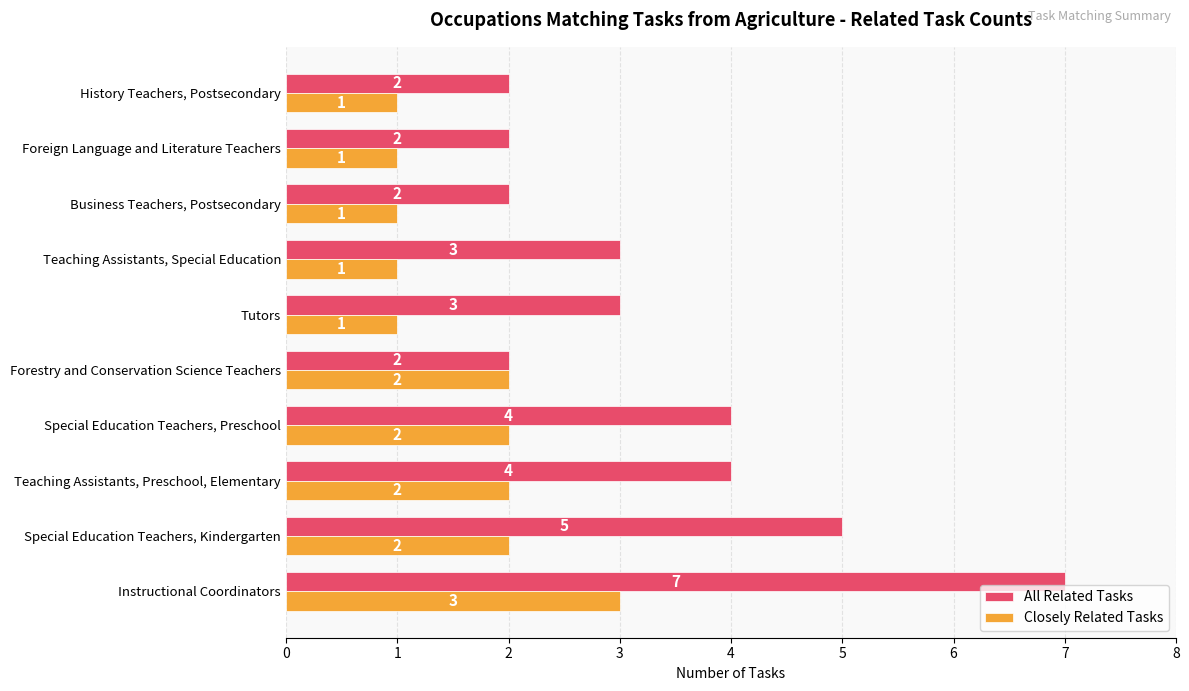

What is the lowest value of the All Related Tasks series?

2